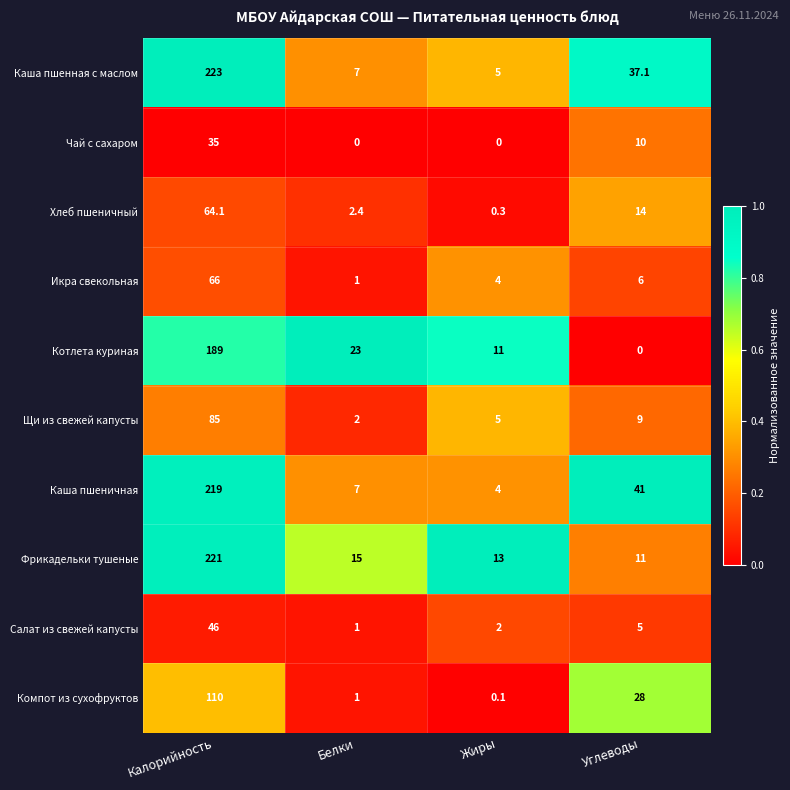

Between Белки and Жиры, which series saw the biggest shift?

Котлета куриная